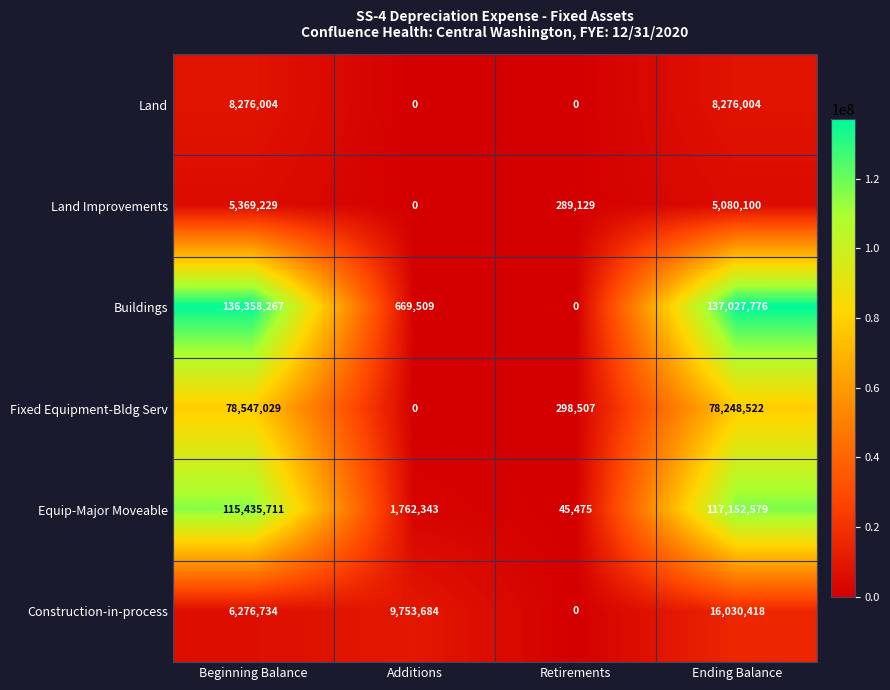

Which series changed the most between Beginning Balance and Retirements?

Buildings